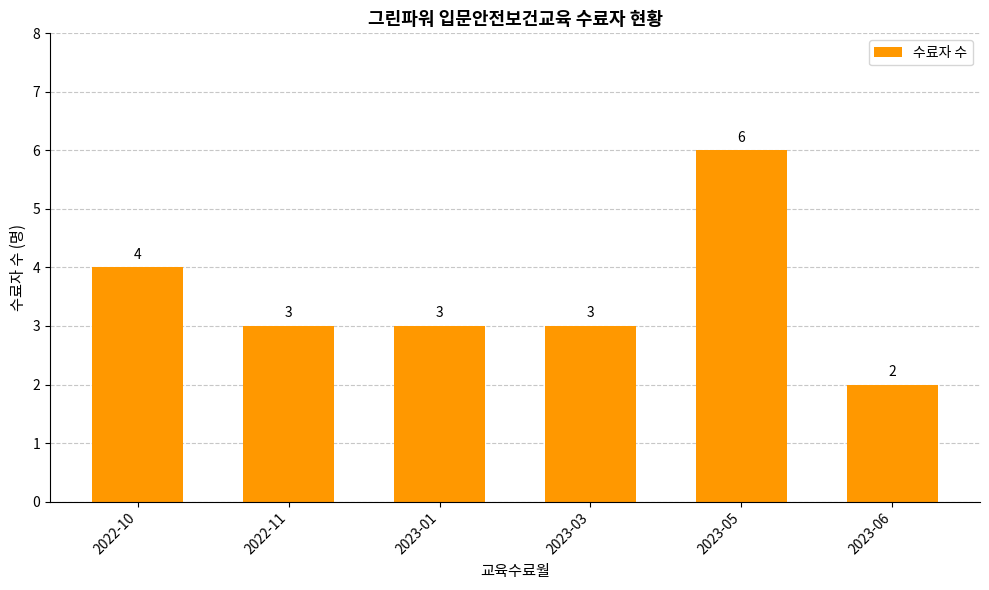

How many bars are there in total?

6